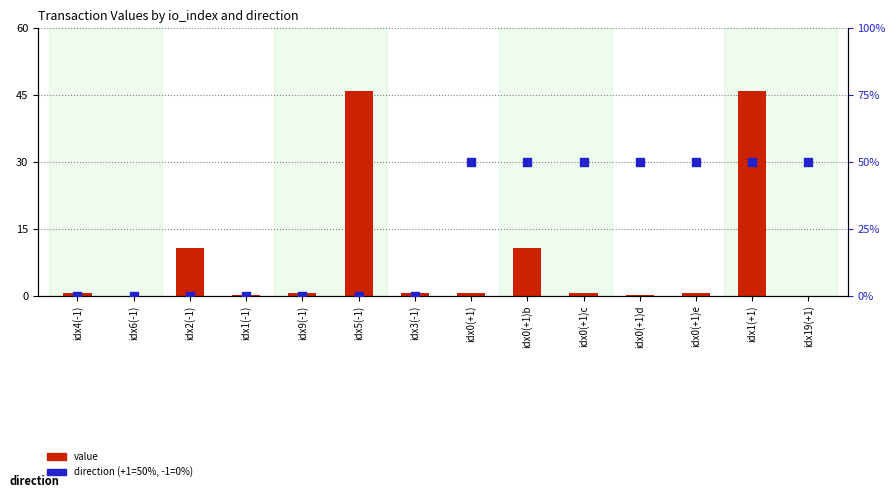

Which series has the largest total across all categories?

direction (+1=50, -1=0)